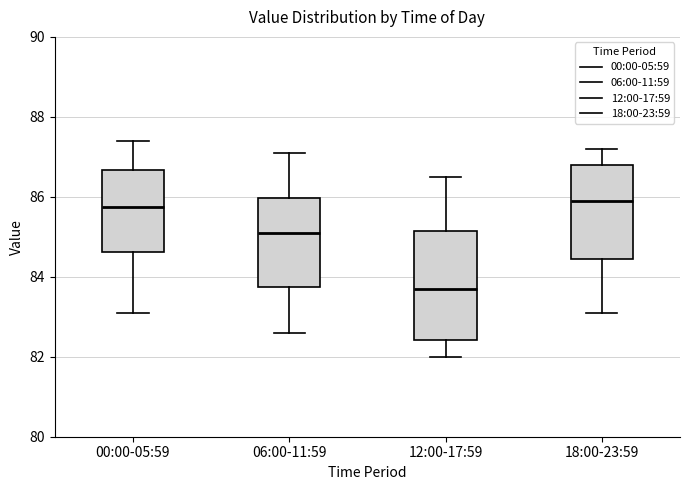

Reading left to right, transcribe this box plot: for each box, give where its median line is, the range the box spans, and where its two whiskers end, as read against the y-axis. The values are not printed on the chart, so give them approximately, as read against the axis.

00:00-05:59: median 85.8, box 84.6 to 86.6, whiskers 83.2 to 87.4
06:00-11:59: median 85.2, box 83.8 to 86.0, whiskers 82.6 to 87.2
12:00-17:59: median 83.8, box 82.4 to 85.2, whiskers 82.0 to 86.6
18:00-23:59: median 86.0, box 84.4 to 86.8, whiskers 83.2 to 87.2